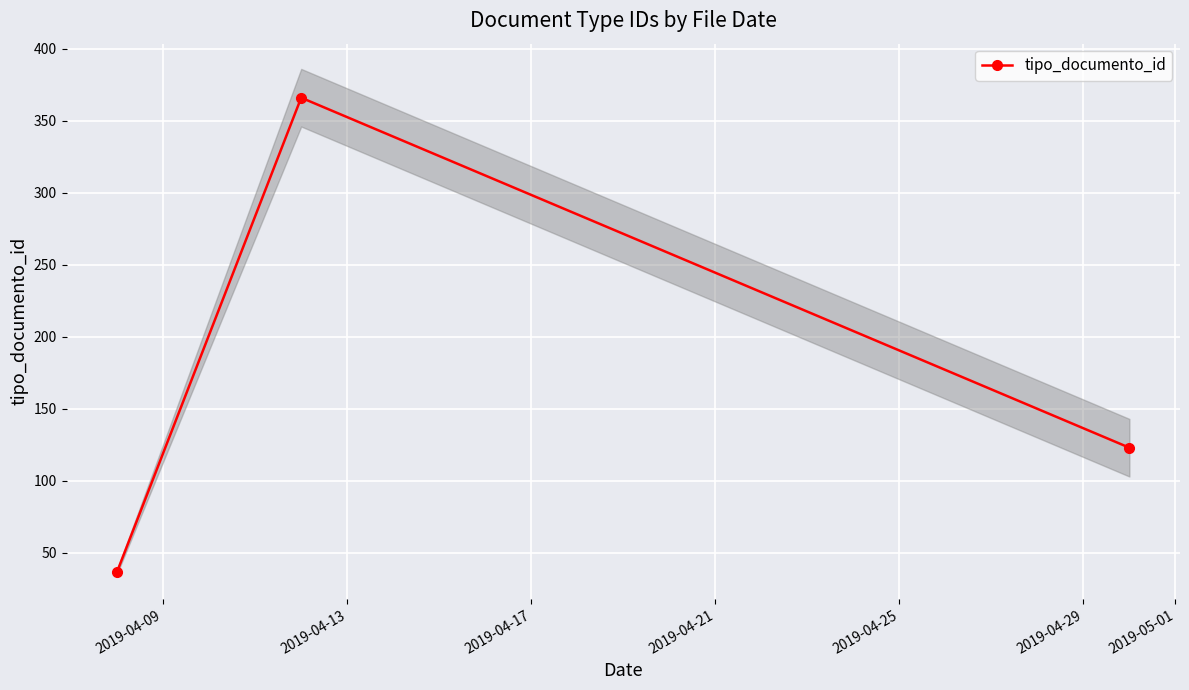

What is the minimum value for tipo_documento_id?

37